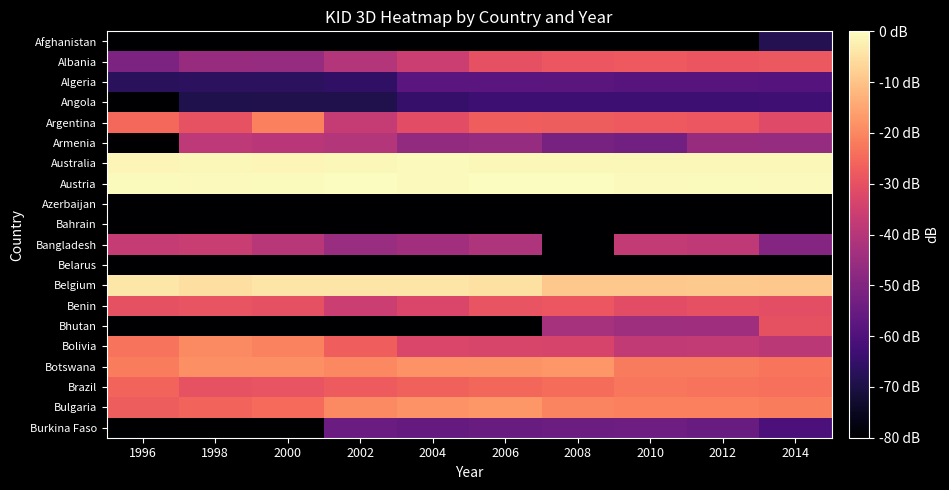

Reading right to left, list all the values displayed in this chart.

Afghanistan: 2014=-68.2	2012=-80.0	2010=-80.0	2008=-80.0	2006=-80.0	2004=-80.0	2002=-80.0	2000=-80.0	1998=-80.0	1996=-80.0
Albania: 2014=-28.3	2012=-29.1	2010=-28.0	2008=-28.6	2006=-30.1	2004=-35.7	2002=-40.4	2000=-46.1	1998=-45.8	1996=-51.1
Algeria: 2014=-58.8	2012=-58.5	2010=-58.5	2008=-57.8	2006=-57.9	2004=-58.1	2002=-65.6	2000=-66.8	1998=-66.9	1996=-67.1
Angola: 2014=-63.0	2012=-63.4	2010=-63.3	2008=-63.2	2006=-63.2	2004=-64.9	2002=-68.9	2000=-68.9	1998=-69.3	1996=-80.0
Argentina: 2014=-31.6	2012=-28.6	2010=-27.8	2008=-27.3	2006=-27.1	2004=-30.8	2002=-37.2	2000=-21.0	1998=-29.6	1996=-25.2
Armenia: 2014=-46.0	2012=-45.8	2010=-53.2	2008=-52.0	2006=-46.1	2004=-46.6	2002=-40.4	2000=-39.3	1998=-38.7	1996=-80.0
Australia: 2014=-1.0	2012=-1.1	2010=-1.1	2008=-1.0	2006=-1.2	2004=-0.9	2002=-1.0	2000=-1.4	1998=-1.2	1996=-1.4
Austria: 2014=-0.8	2012=-0.5	2010=-0.9	2008=0.0	2006=-0.3	2004=-0.7	2002=-0.2	2000=-0.6	1998=-0.7	1996=-0.5
Azerbaijan: 2014=-80.0	2012=-80.0	2010=-80.0	2008=-80.0	2006=-80.0	2004=-80.0	2002=-80.0	2000=-80.0	1998=-80.0	1996=-80.0
Bahrain: 2014=-80.0	2012=-80.0	2010=-80.0	2008=-80.0	2006=-80.0	2004=-80.0	2002=-80.0	2000=-80.0	1998=-80.0	1996=-80.0
Bangladesh: 2014=-49.4	2012=-38.3	2010=-37.4	2008=-80.0	2006=-41.6	2004=-43.8	2002=-45.6	2000=-39.5	1998=-36.4	1996=-37.1
Belarus: 2014=-80.0	2012=-80.0	2010=-80.0	2008=-80.0	2006=-80.0	2004=-80.0	2002=-80.0	2000=-80.0	1998=-80.0	1996=-80.0
Belgium: 2014=-9.1	2012=-8.8	2010=-9.1	2008=-9.1	2006=-4.7	2004=-4.3	2002=-4.2	2000=-4.2	1998=-5.1	1996=-3.9
Benin: 2014=-30.3	2012=-30.1	2010=-30.8	2008=-28.5	2006=-29.1	2004=-33.1	2002=-36.1	2000=-30.1	1998=-29.2	1996=-29.7
Bhutan: 2014=-30.0	2012=-44.1	2010=-44.5	2008=-43.0	2006=-80.0	2004=-80.0	2002=-80.0	2000=-80.0	1998=-80.0	1996=-80.0
Bolivia: 2014=-38.8	2012=-37.4	2010=-37.7	2008=-33.7	2006=-33.1	2004=-33.0	2002=-27.0	2000=-20.9	1998=-19.4	1996=-23.4
Botswana: 2014=-23.1	2012=-22.1	2010=-22.2	2008=-17.2	2006=-18.1	2004=-18.2	2002=-19.9	2000=-18.7	1998=-18.5	1996=-21.7
Brazil: 2014=-24.0	2012=-23.2	2010=-22.5	2008=-24.5	2006=-25.5	2004=-26.4	2002=-27.5	2000=-29.3	1998=-29.6	1996=-26.0
Bulgaria: 2014=-21.7	2012=-21.1	2010=-21.1	2008=-20.6	2006=-17.3	2004=-18.2	2002=-19.6	2000=-24.8	1998=-26.2	1996=-27.2
Burkina Faso: 2014=-60.8	2012=-54.9	2010=-54.0	2008=-54.1	2006=-54.7	2004=-55.9	2002=-54.5	2000=-80.0	1998=-80.0	1996=-80.0